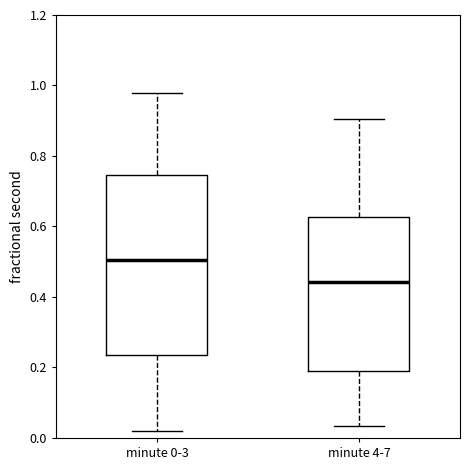

Which box is the tallest, from its lower edge to its upper edge?

minute 0-3